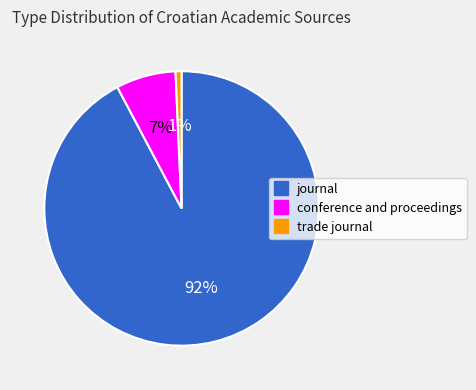

What percentage is the journal slice, to the nearest percent?

92%